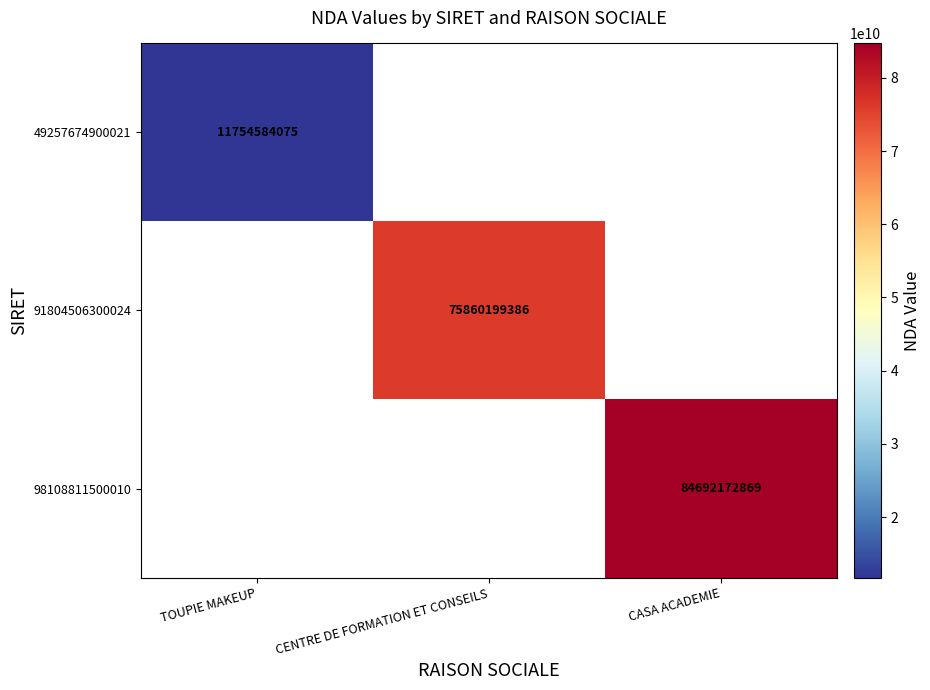

What is the greatest value displayed?

84692172869.0